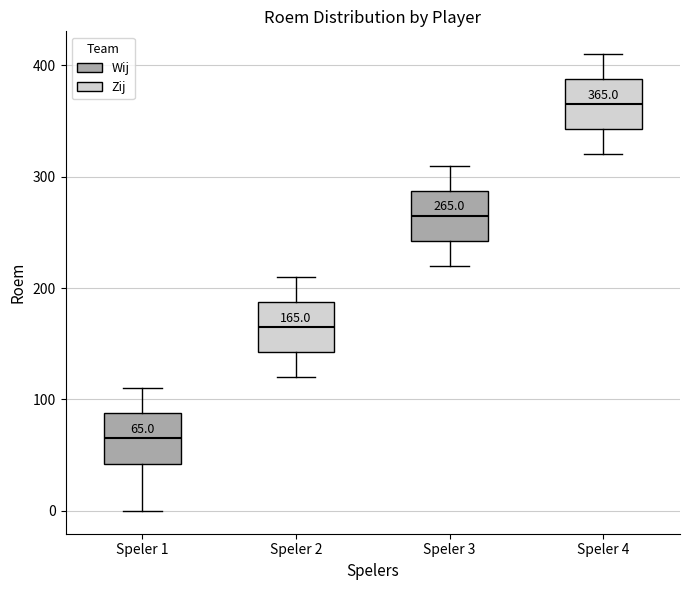

Which box has the highest median line?

Speler 4